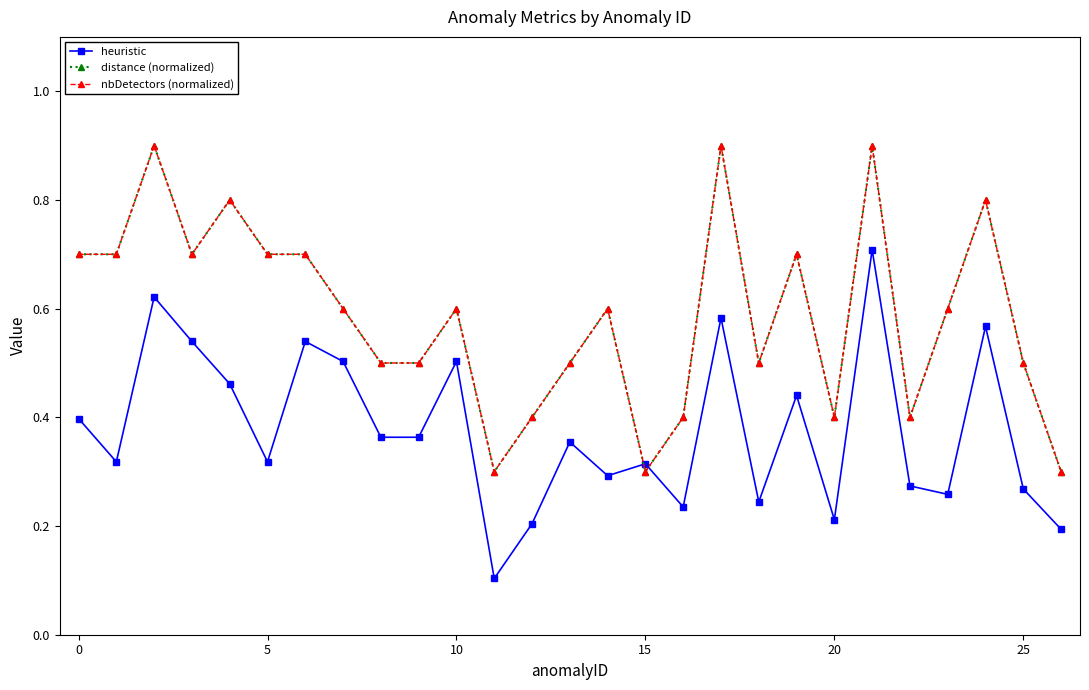

What is the difference between the second highest and second lowest values in the distance (normalized) series?

0.6